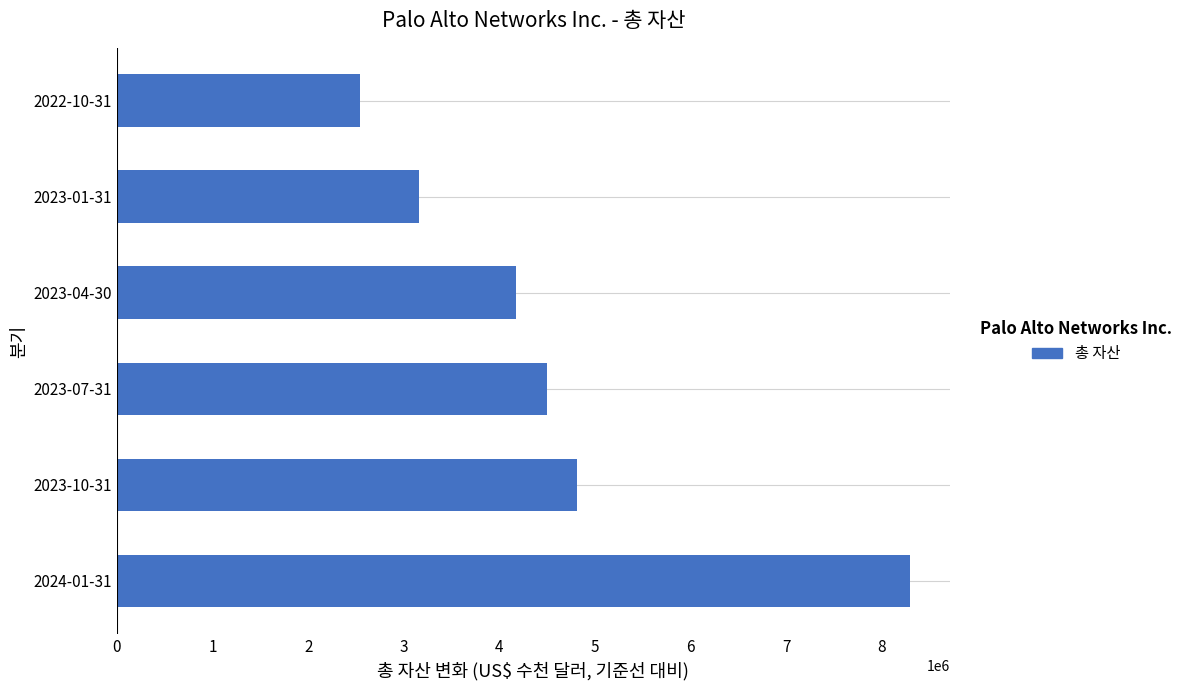

The value at 2023-01-31 is 3163400. True or false?

True